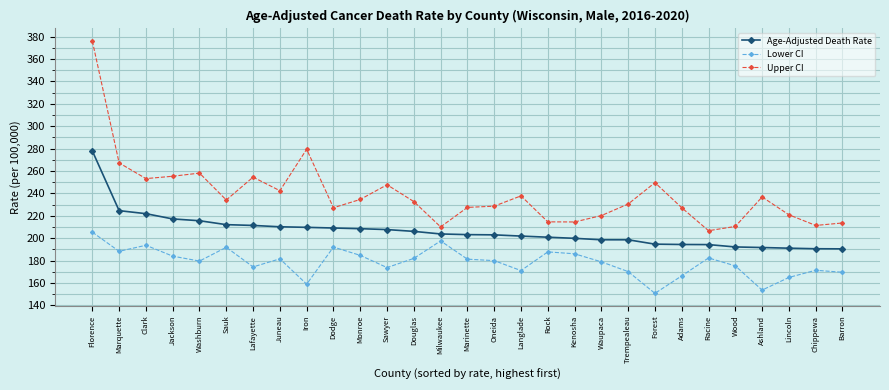

What is the highest value of the Upper CI series?

375.9